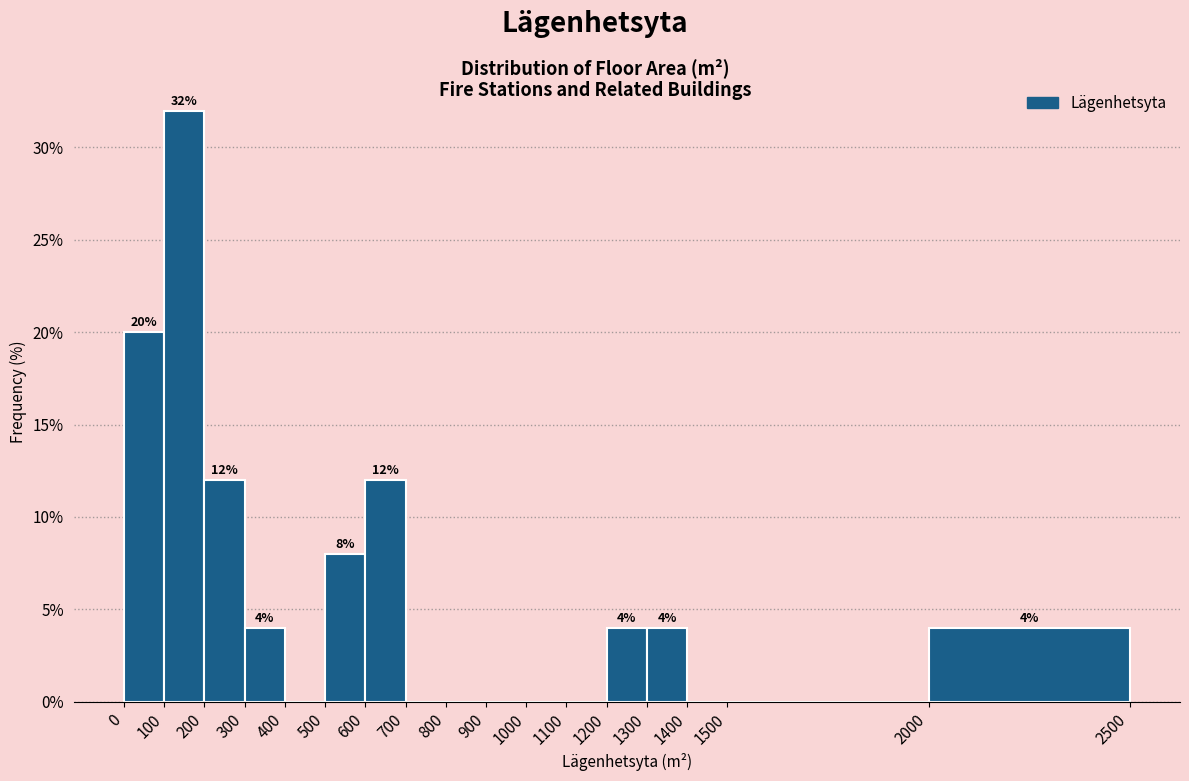

Which range on the x-axis has the tallest bar?

100 to 200